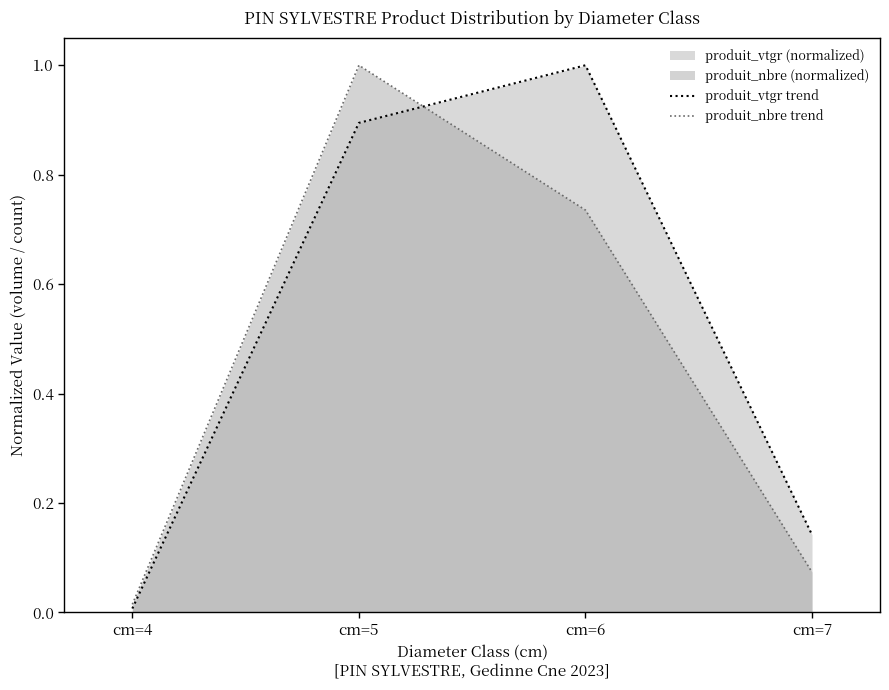

What is the average value of the produit_nbre trend series?

0.5